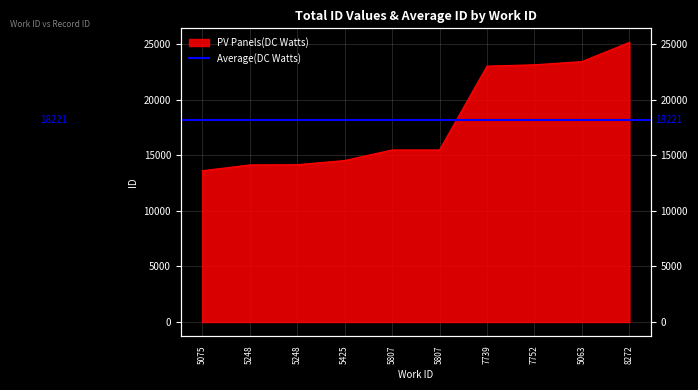

What is the difference between the second highest and second lowest values?

9303